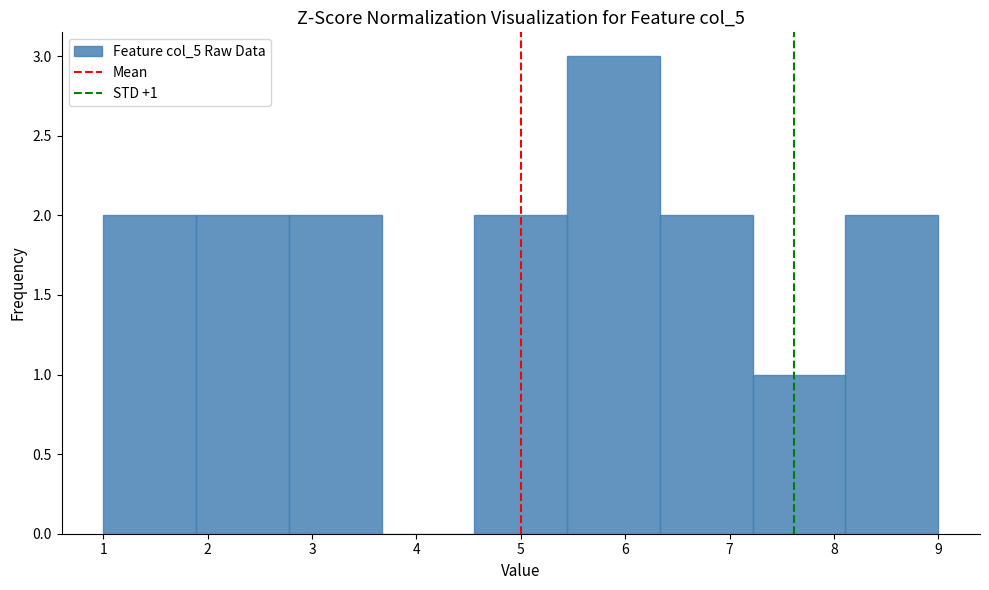

Which range on the x-axis has the tallest bar?

5.4 to 6.3